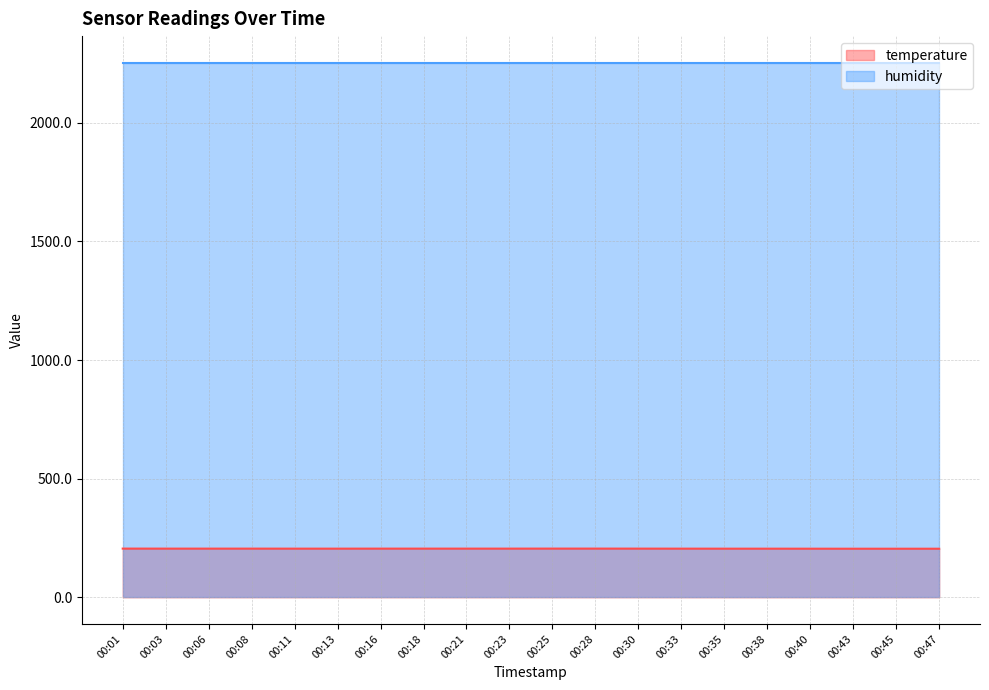

List the series in order of their peak value, highest first.

humidity, temperature